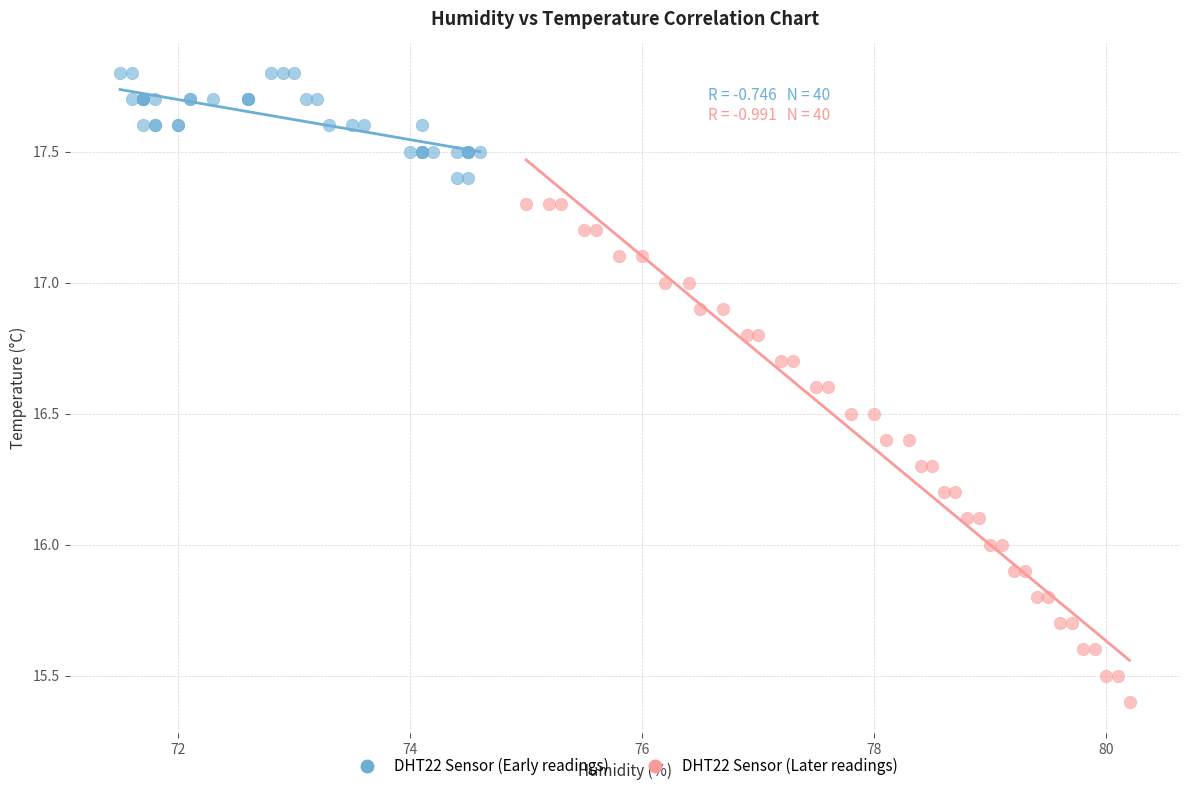

Which series has the widest spread of Y values?

DHT22 Sensor (Later readings)